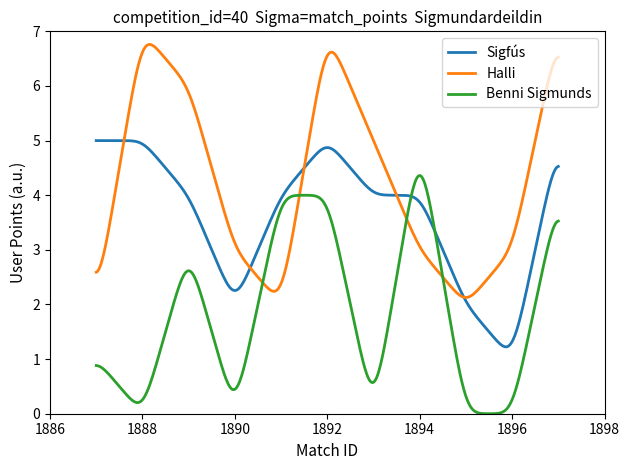

Which series has the largest total across all categories?

Halli